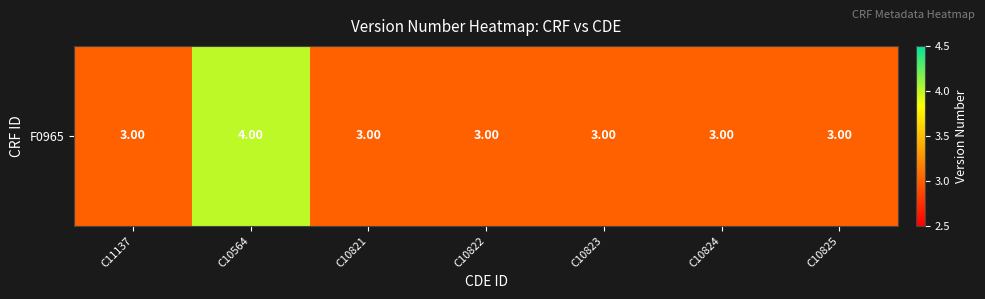

Which has a higher value, C10825 or C10823?

C10825